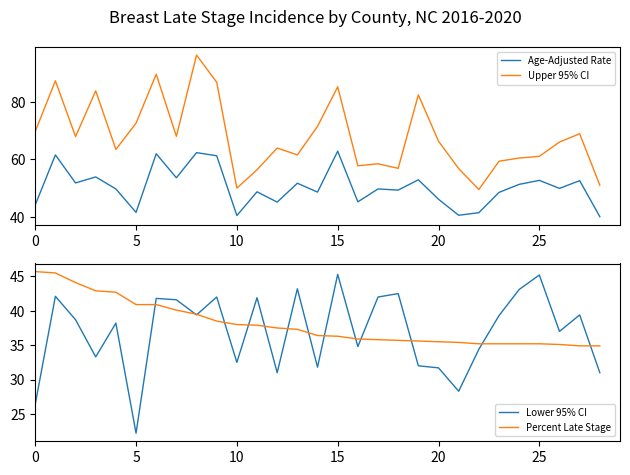

True or false: Upper 95% CI and Percent Late Stage intersect in this chart.

False